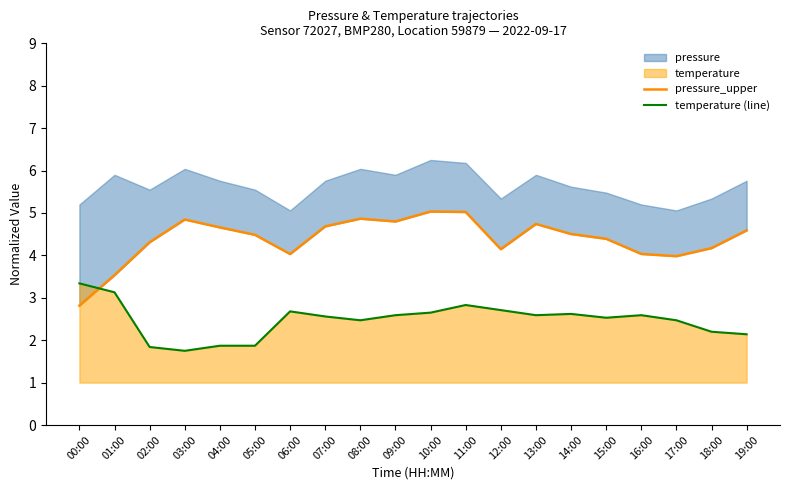

What is the maximum value for pressure_upper?

5.0